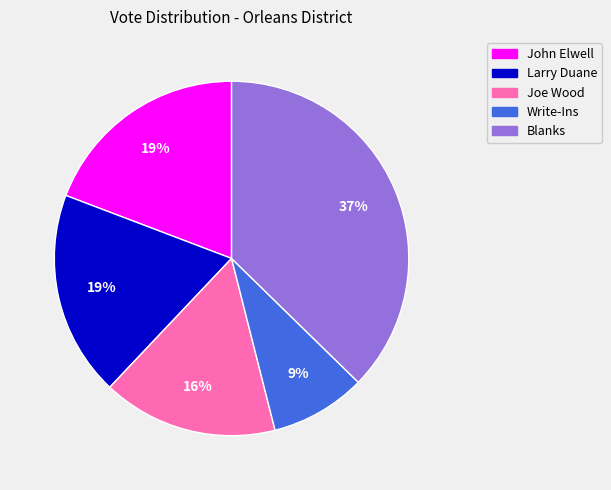

How many slices are in this pie chart?

5